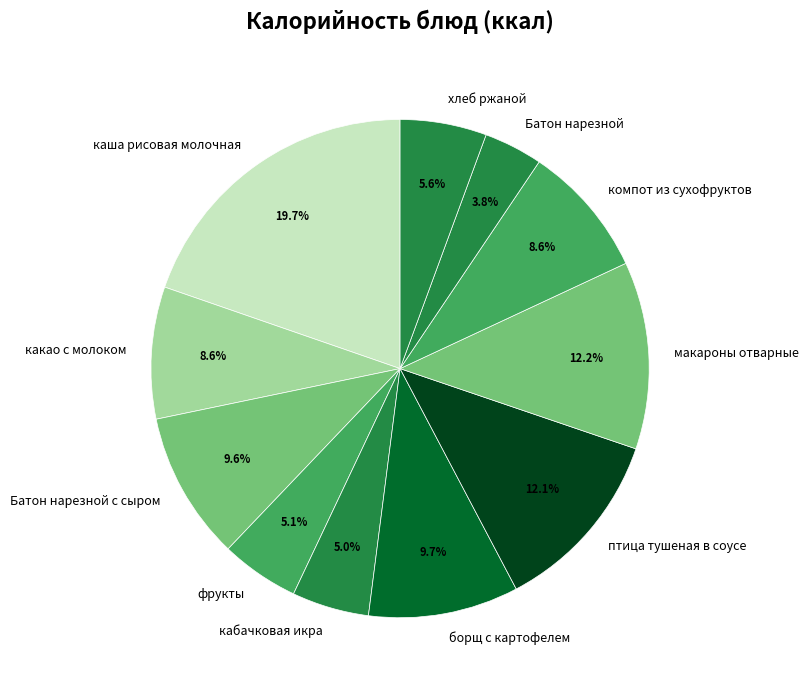

To the nearest percent, what portion does макароны отварные represent?

12%